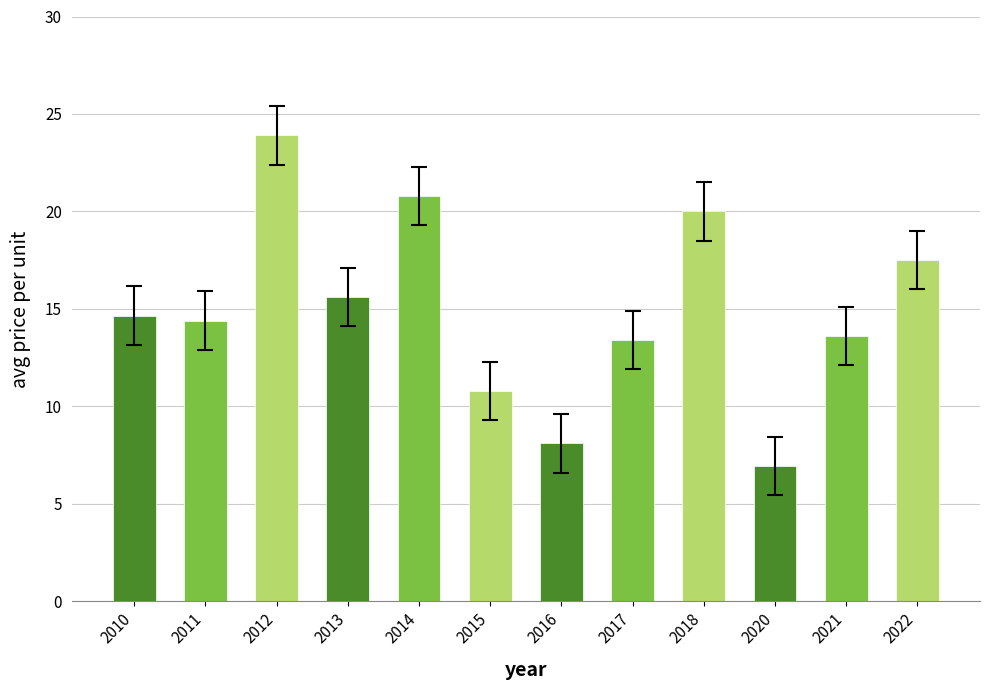

Which category has the lowest value across all series?

2020